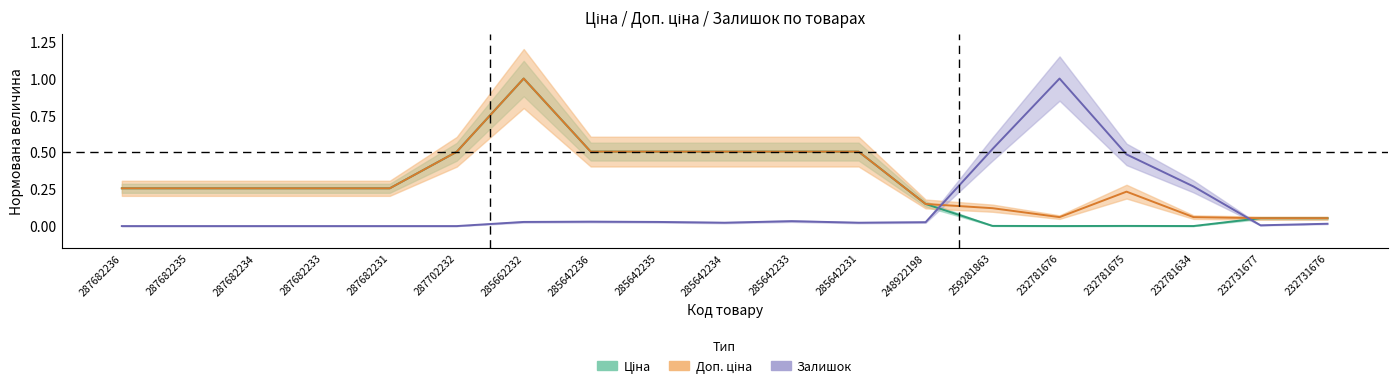

What is the total value across all series at 232781676?

1.1